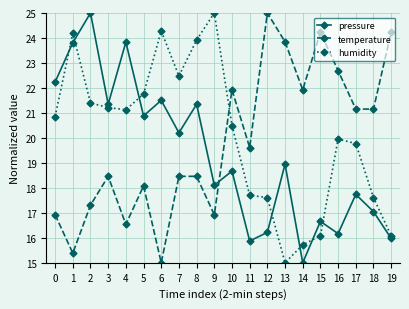

What is the difference between the maximum and minimum values in the pressure series?

10.0